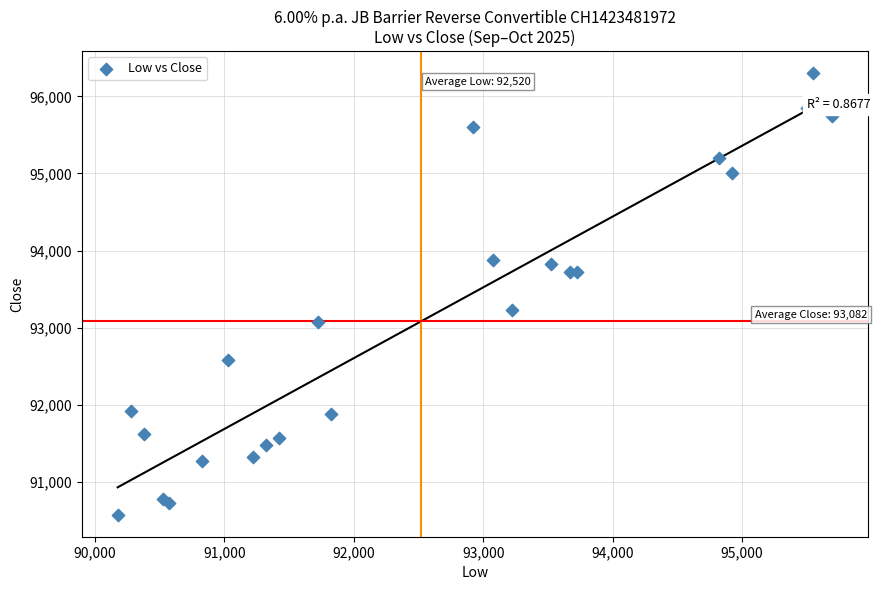

What Y value in the scatter plot is closest to 93437?

93225